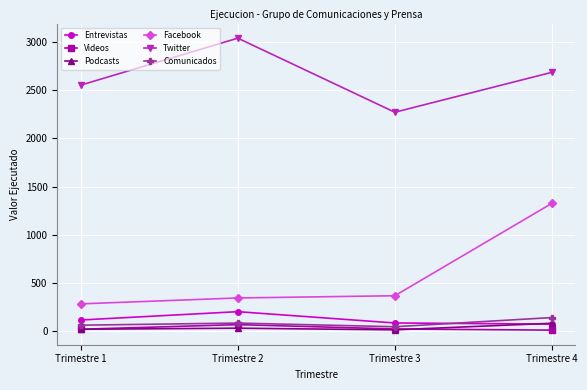

True or false: Facebook and Podcasts cross at least once.

False